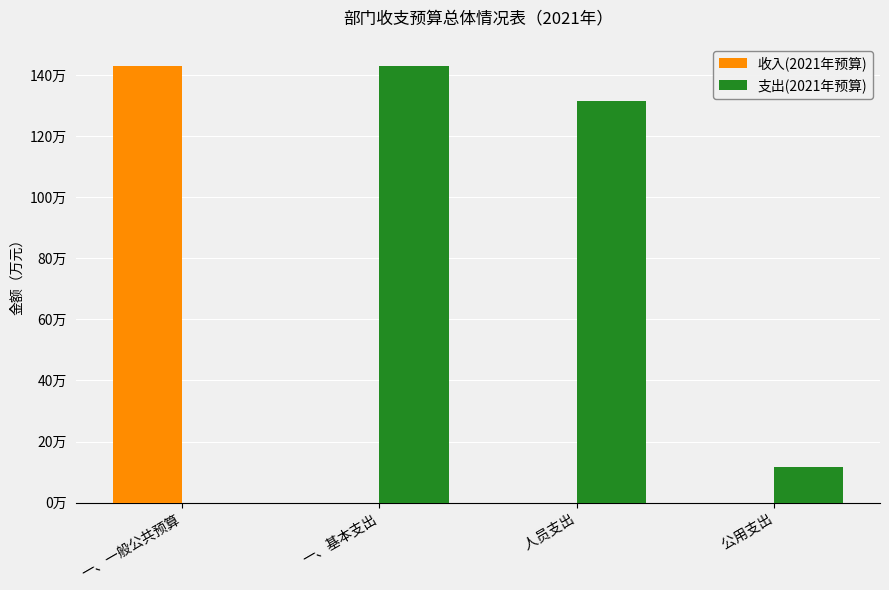

What are all the series names shown in the legend?

收入(2021年预算), 支出(2021年预算)